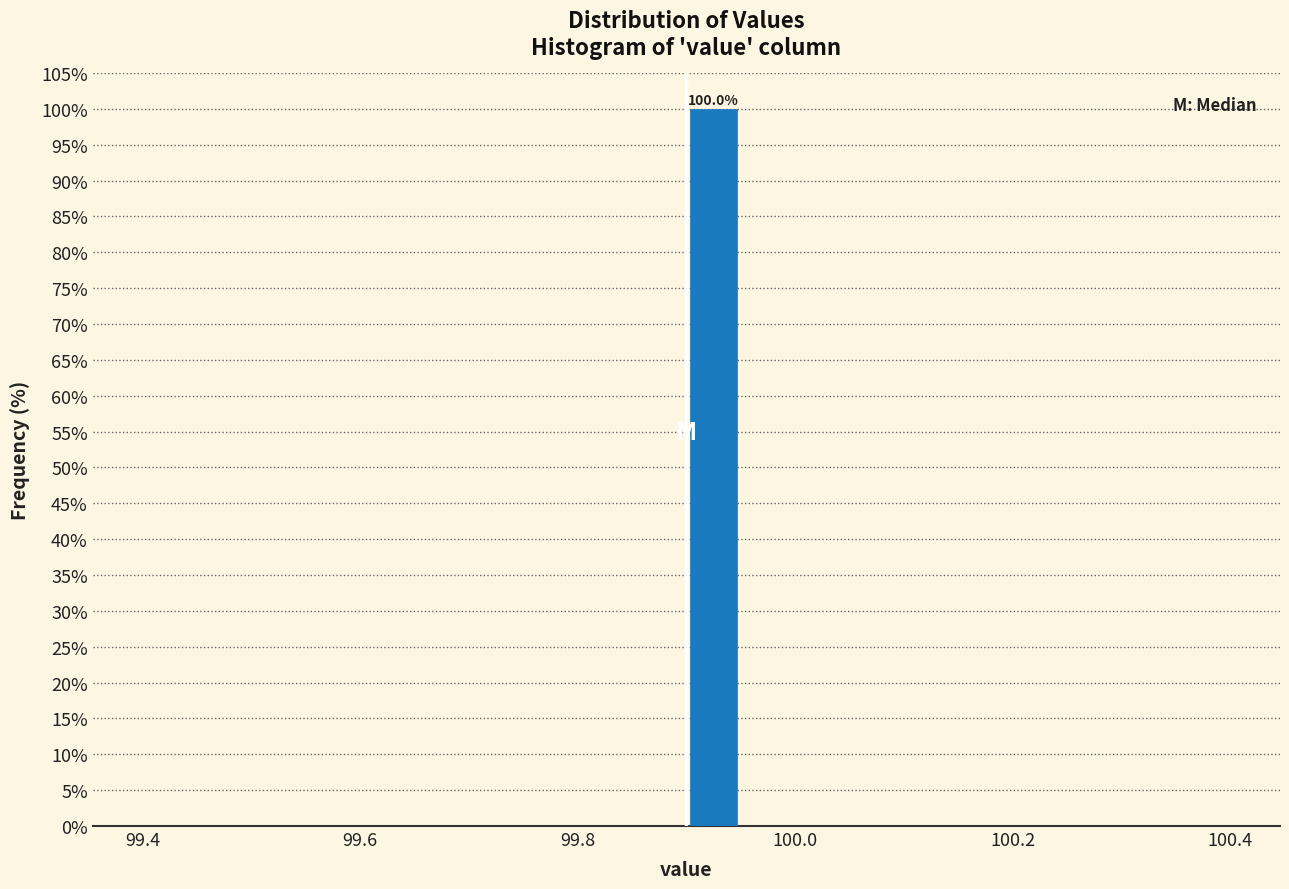

Around what value on the x-axis is the tallest bar? Give the approximate position of its centre, as read against the axis.

99.92